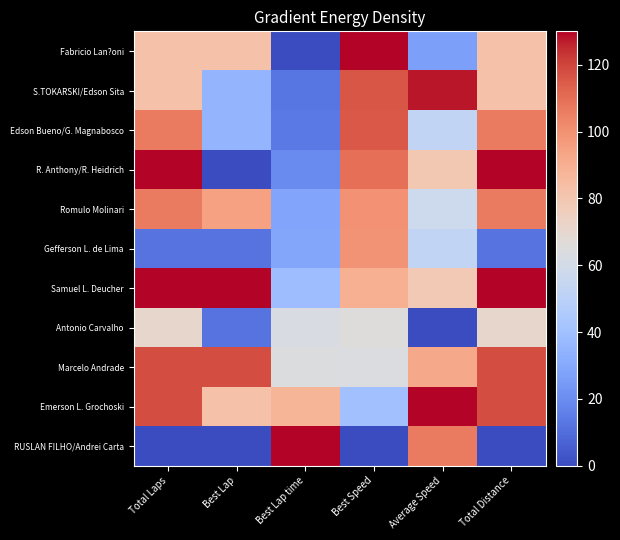

What is the spread (max minus min) of values at Average Speed?

130.0